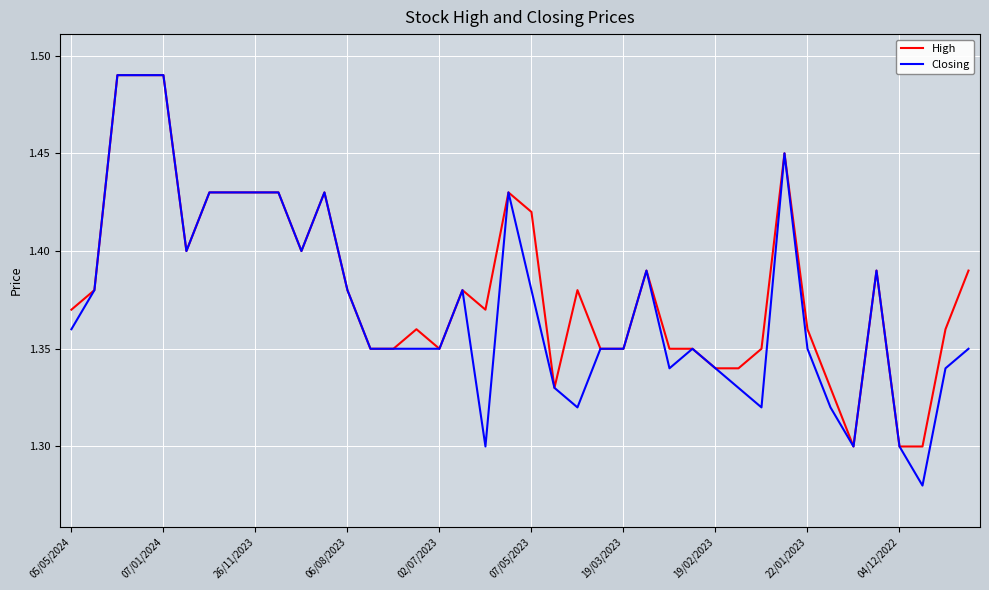

In High, how many points are higher than both neighbors (excluding endpoints)?

8